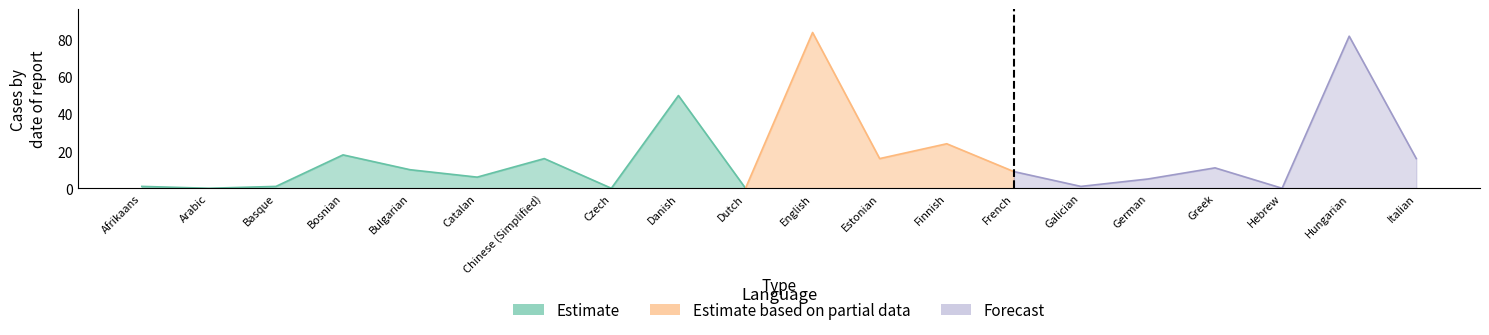

What is the total value across all series at Greek?

11